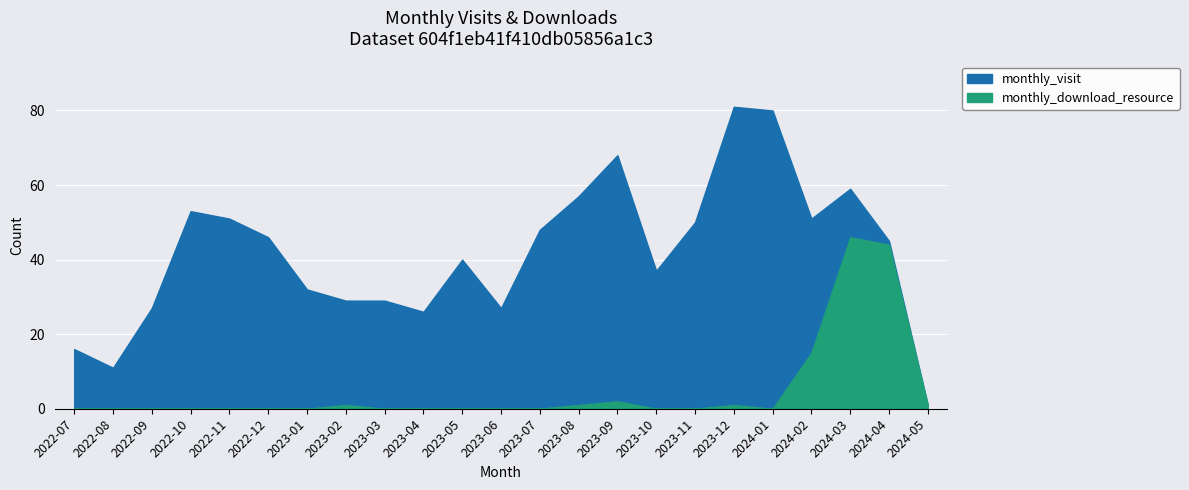

True or false: monthly_visit and monthly_download_resource intersect in this chart.

False